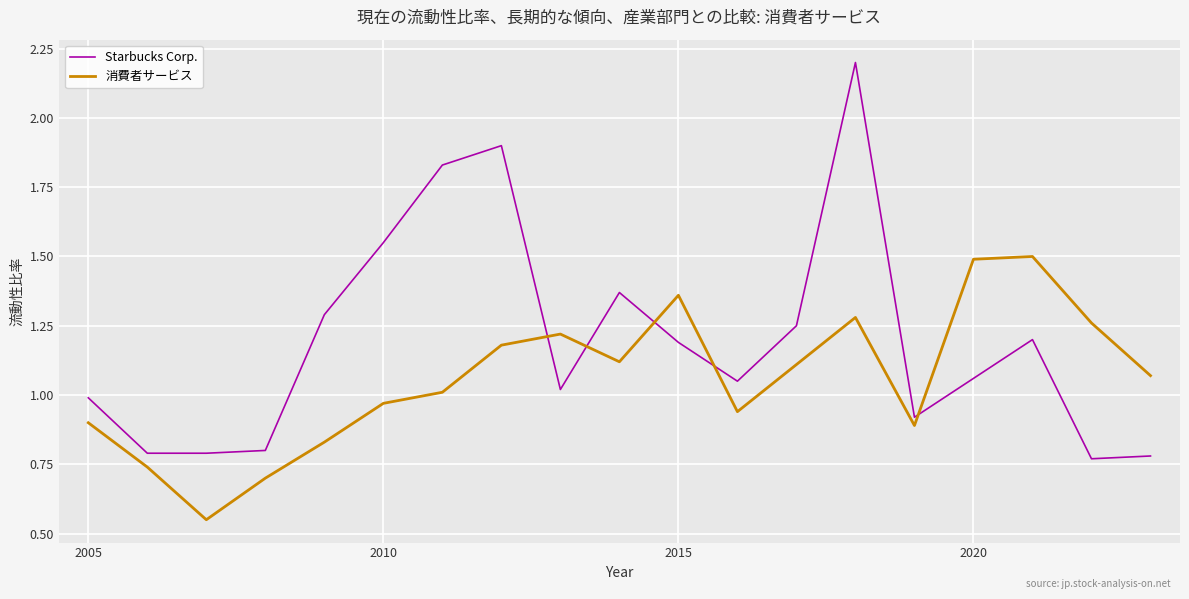

At how many categories does at least one series exceed 1?

14